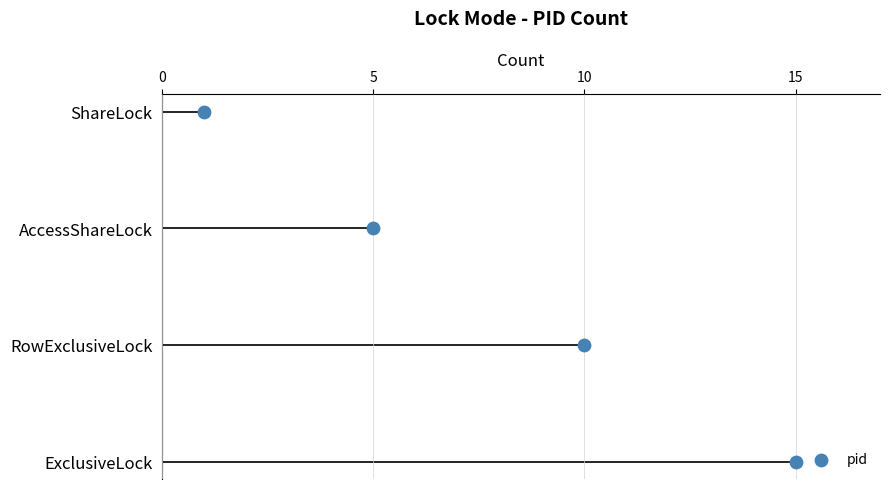

What is the change in value from 15 to 5?

+2